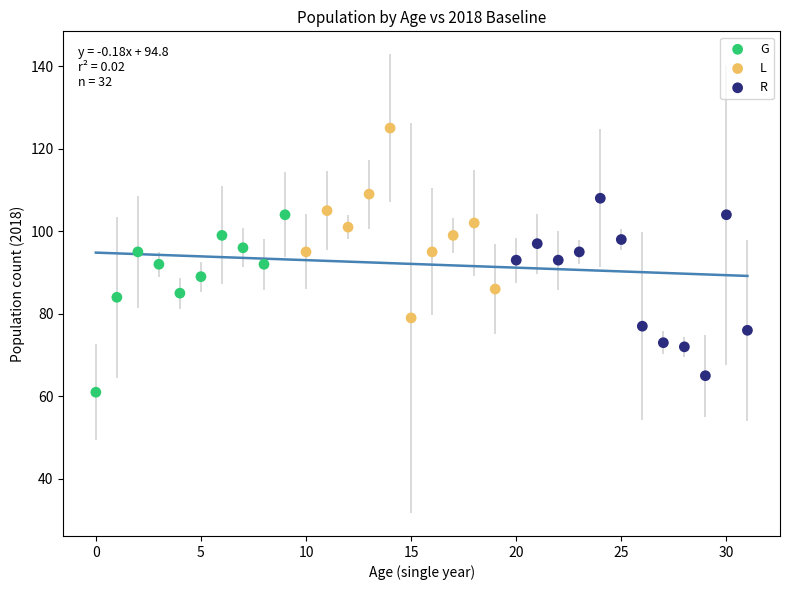

Which series reaches the maximum Y coordinate?

L